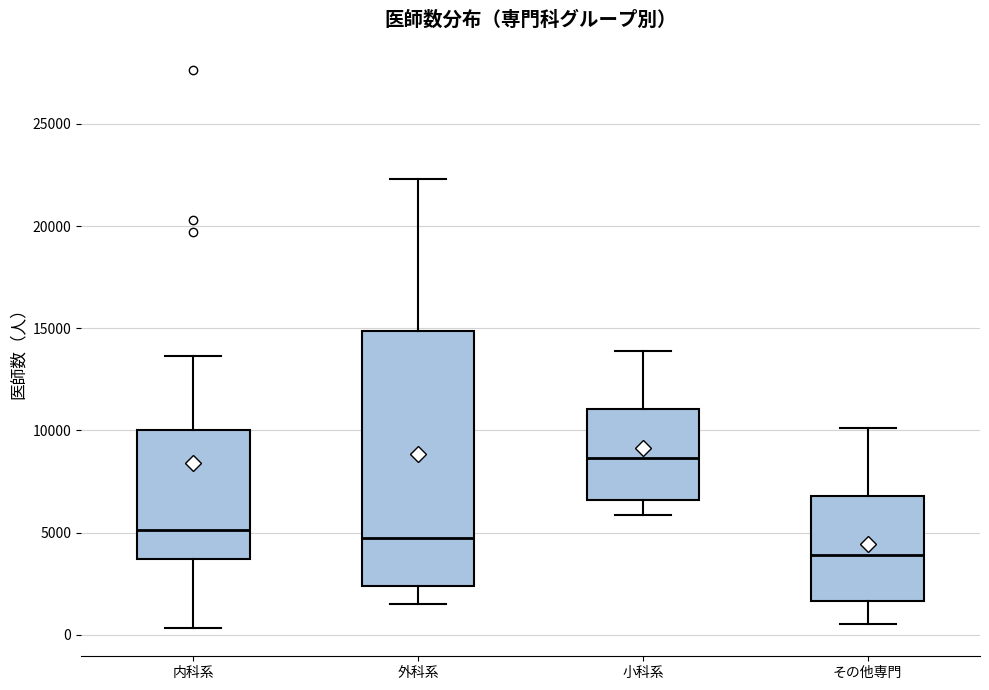

Reading left to right, read every box against the y-axis: the position of its median line, the range the box covers, and the ends of its whiskers. The values are not printed on the chart, so give them approximately, as read against the axis.

内科系: median 5000, box 3500 to 10000, whiskers 500 to 13500
外科系: median 4500, box 2500 to 15000, whiskers 1500 to 22500
小科系: median 8500, box 6500 to 11000, whiskers 6000 to 14000
その他専門: median 4000, box 1500 to 7000, whiskers 500 to 10000